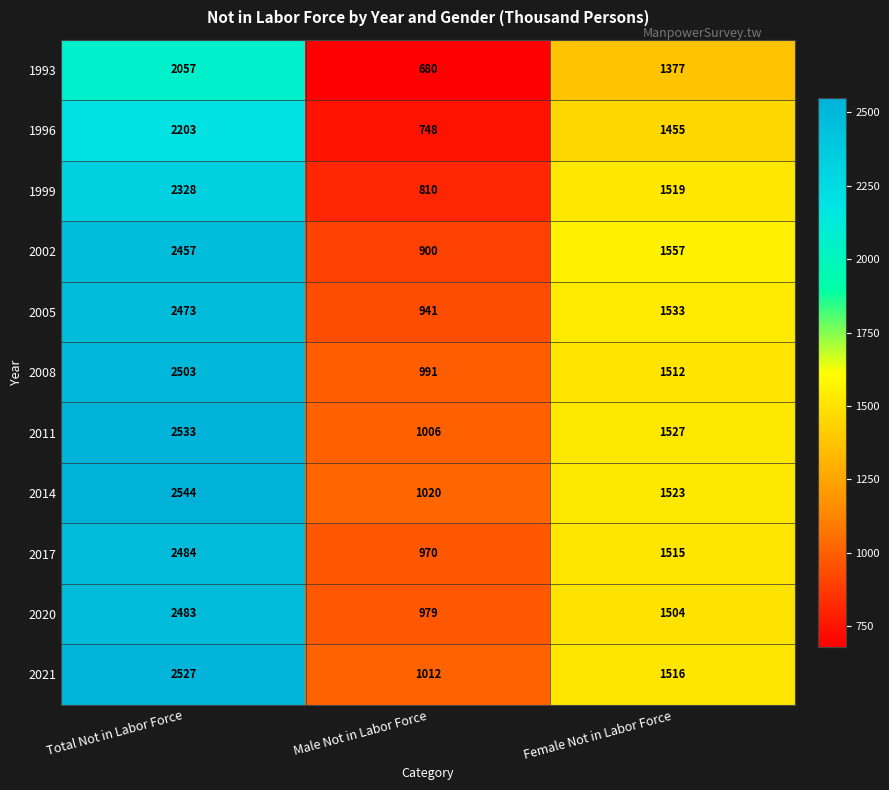

Is it true that 2021 equals 2707 at Female Not in Labor Force?

False